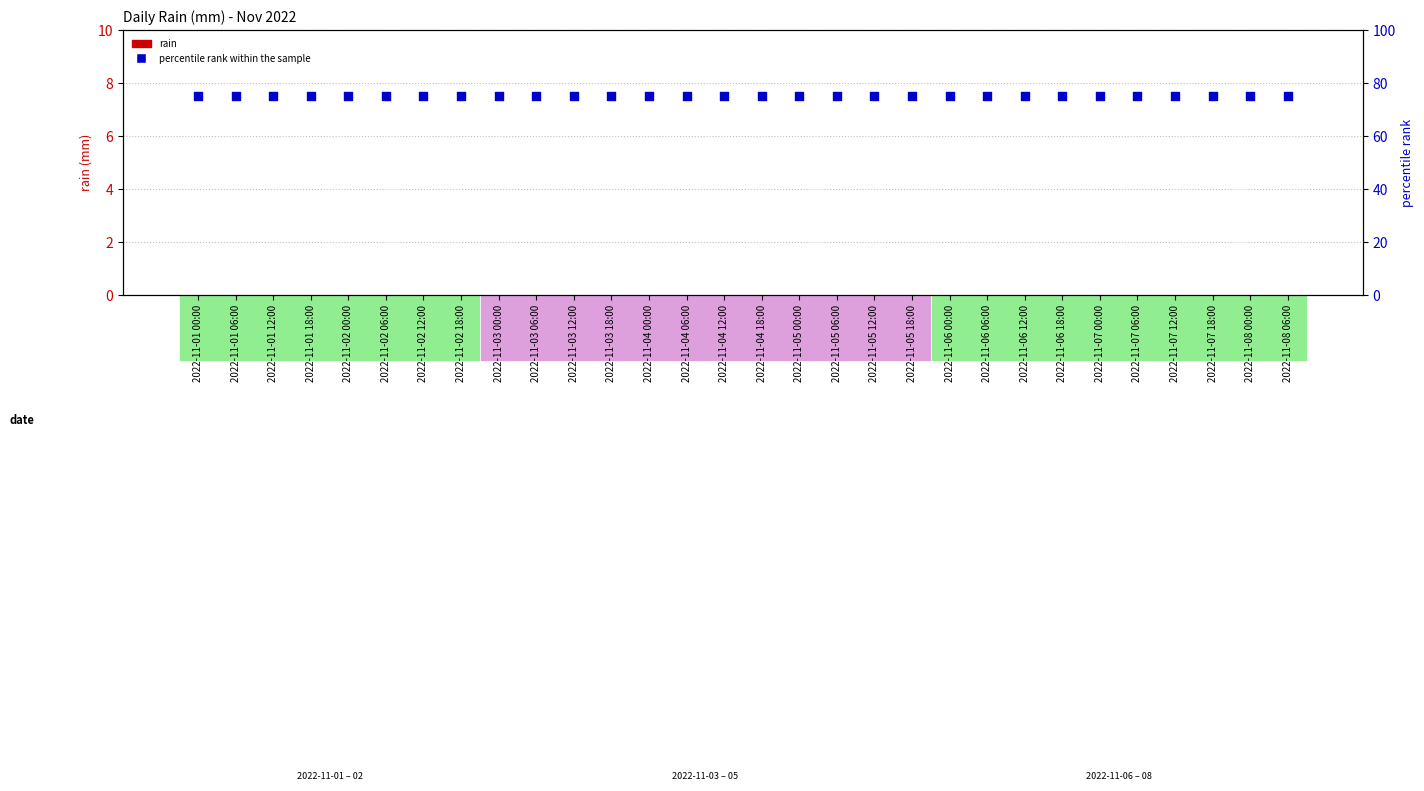

At how many categories does at least one series exceed 51?

30